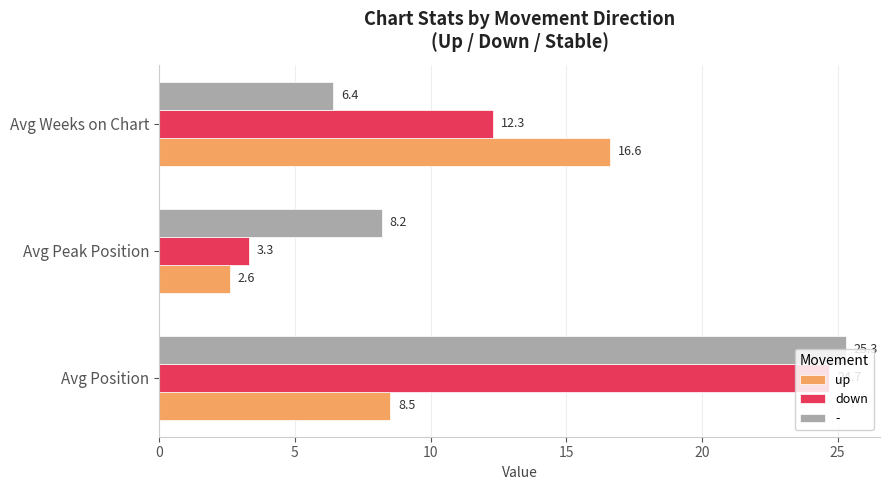

At how many categories does at least one series exceed 10?

2